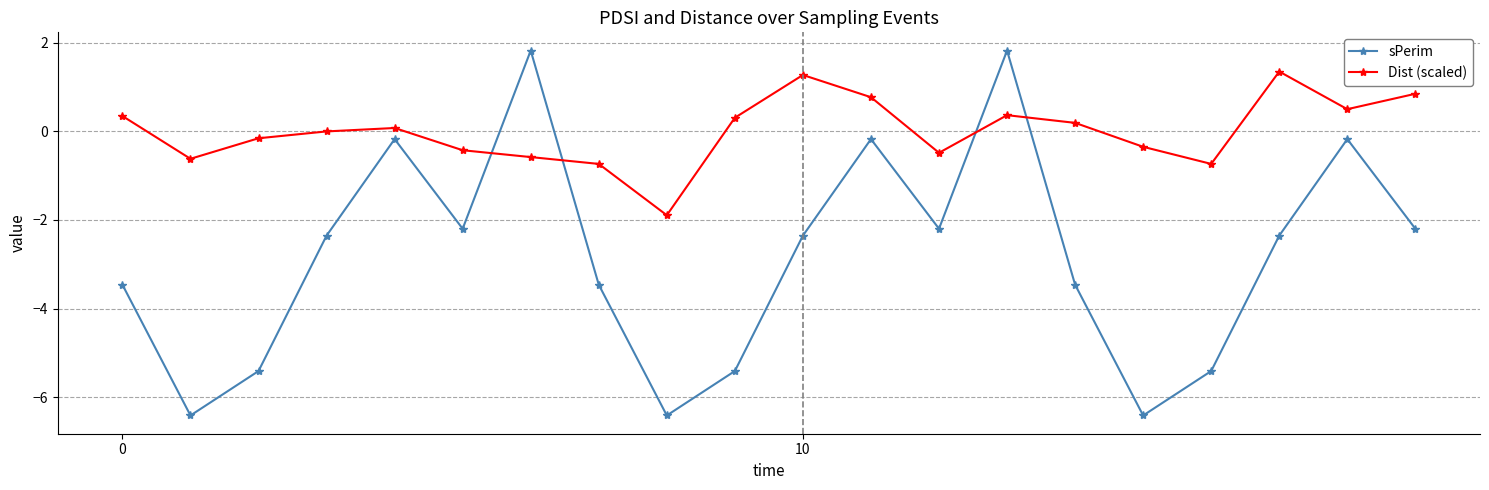

List the series in order of their overall mean, lowest first.

sPerim, Dist (scaled)